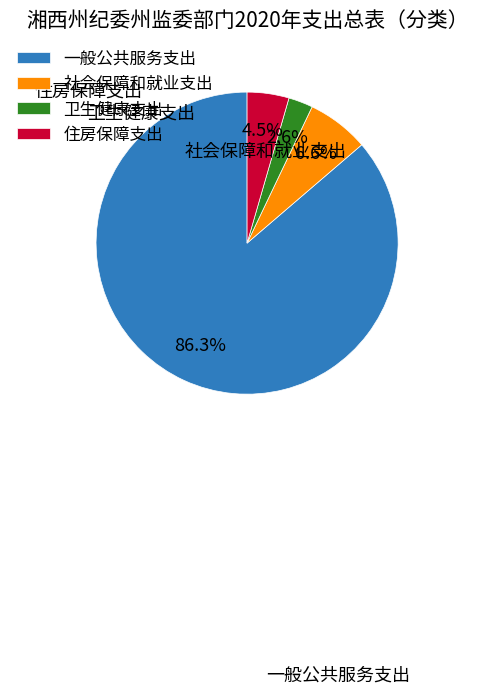

To the nearest percent, what is the difference between the largest and smallest slice percentages?

84%